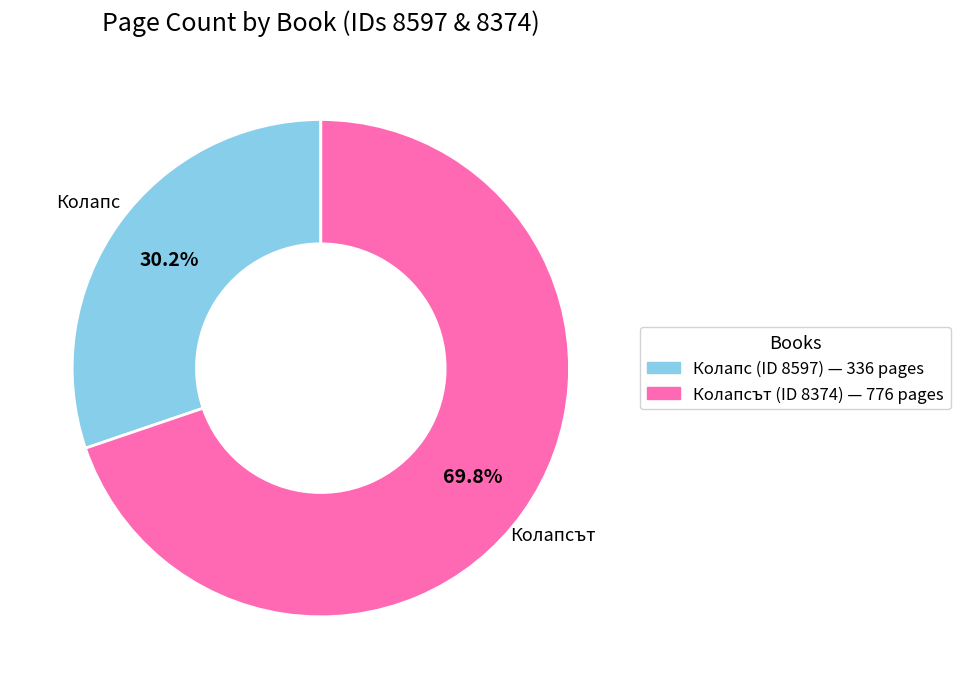

Does any single category account for the majority?

Yes